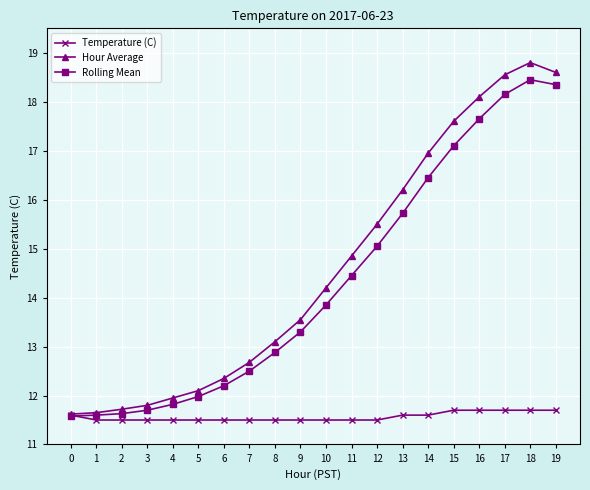

Between which two adjacent categories do Temperature (C) and Rolling Mean first intersect?

0 and 1